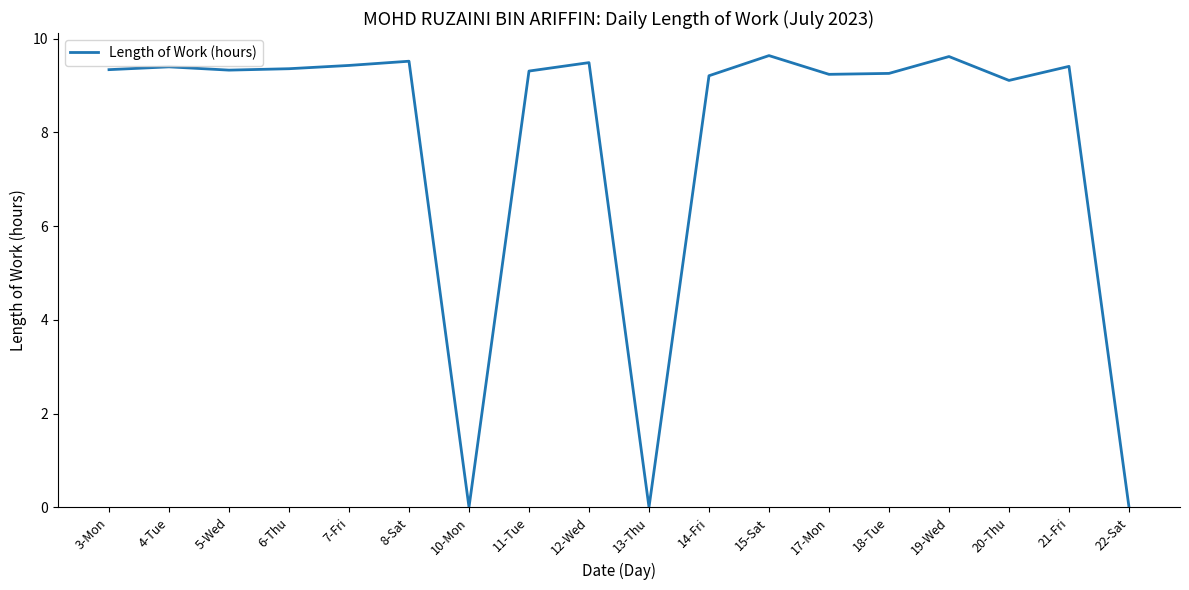

What is the change in value from 7-Fri to 14-Fri?

-0.2